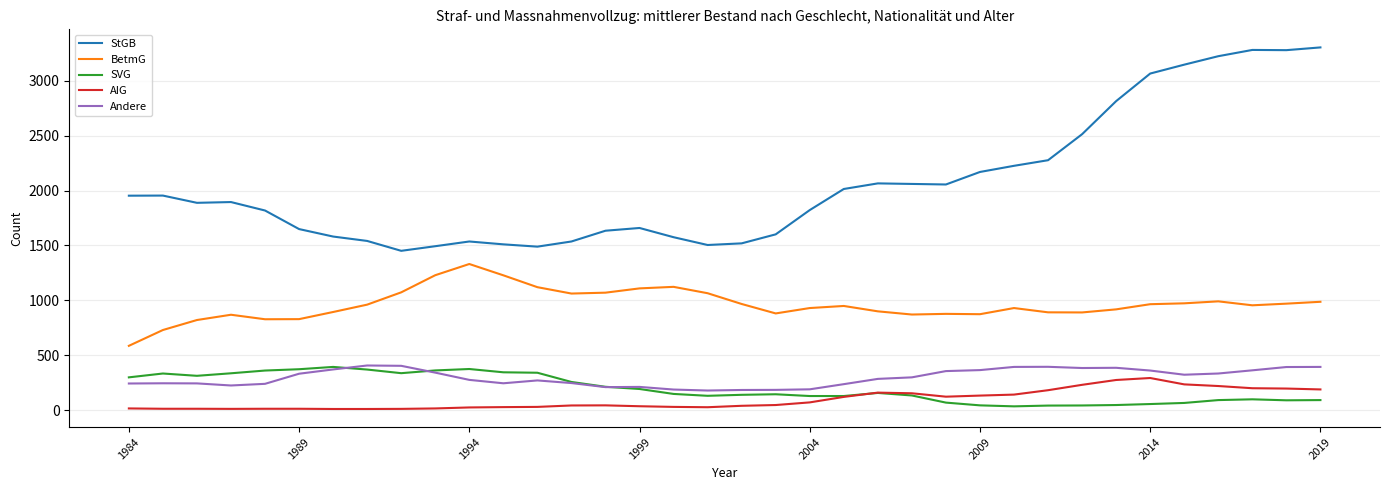

Which series has the widest spread of values?

StGB